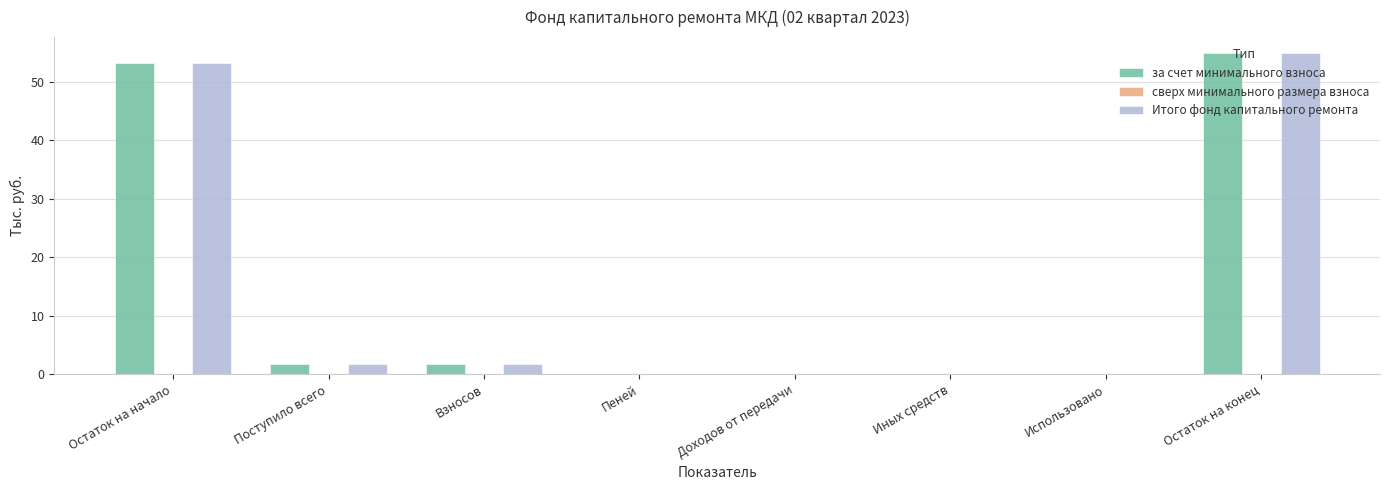

The value of Итого фонд капитального ремонта at Остаток на конец is 37.3. True or false?

False